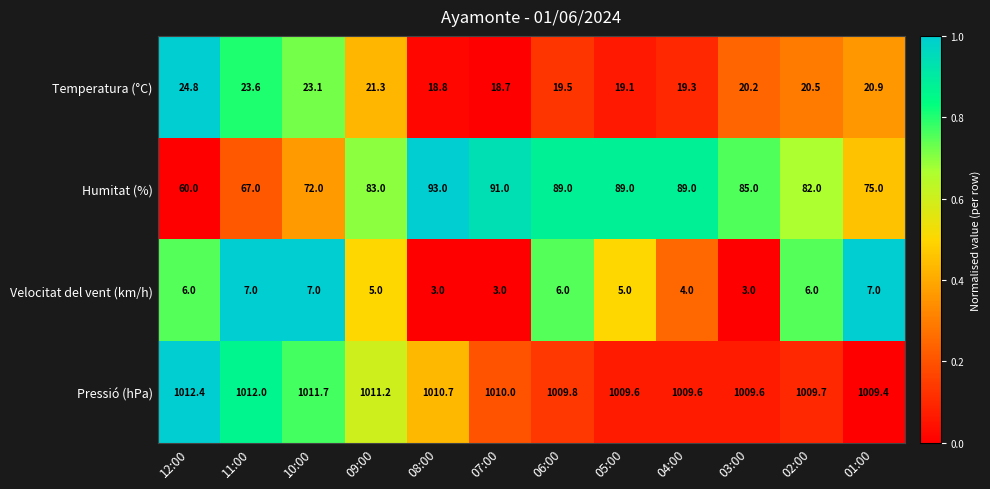

Between 12:00 and 08:00, which series saw the biggest shift?

Humitat (%)